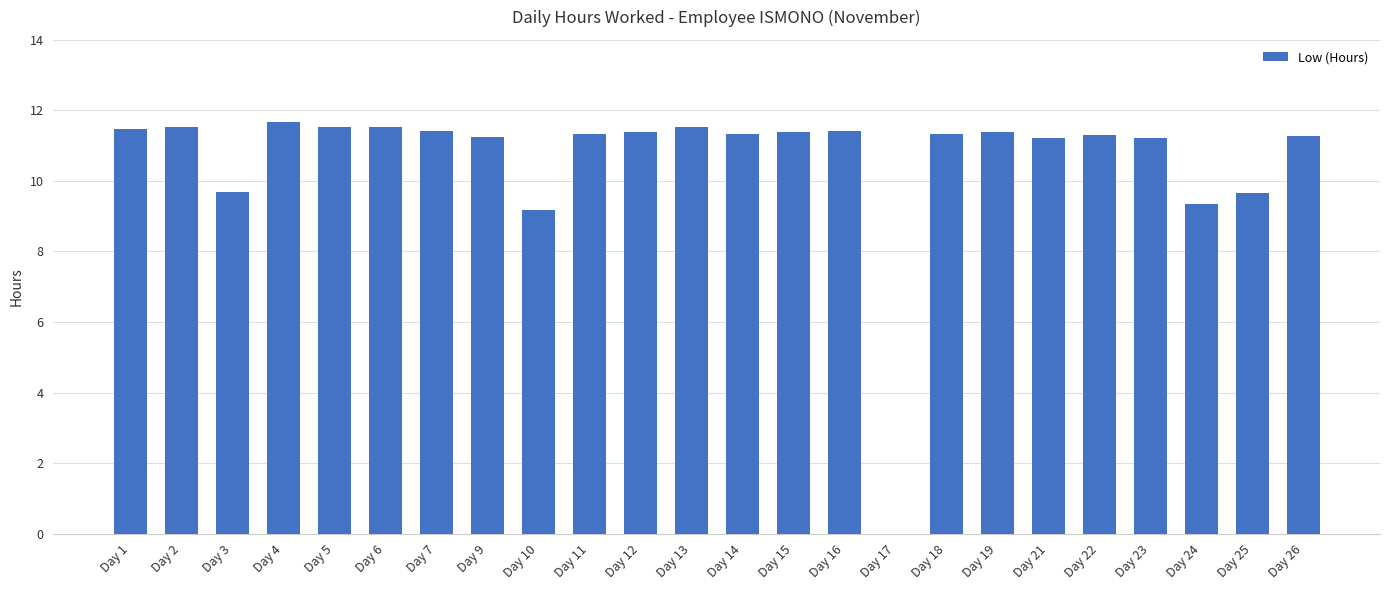

Approximately how many times larger is the value at Day 25 compared to Day 15?

0.8